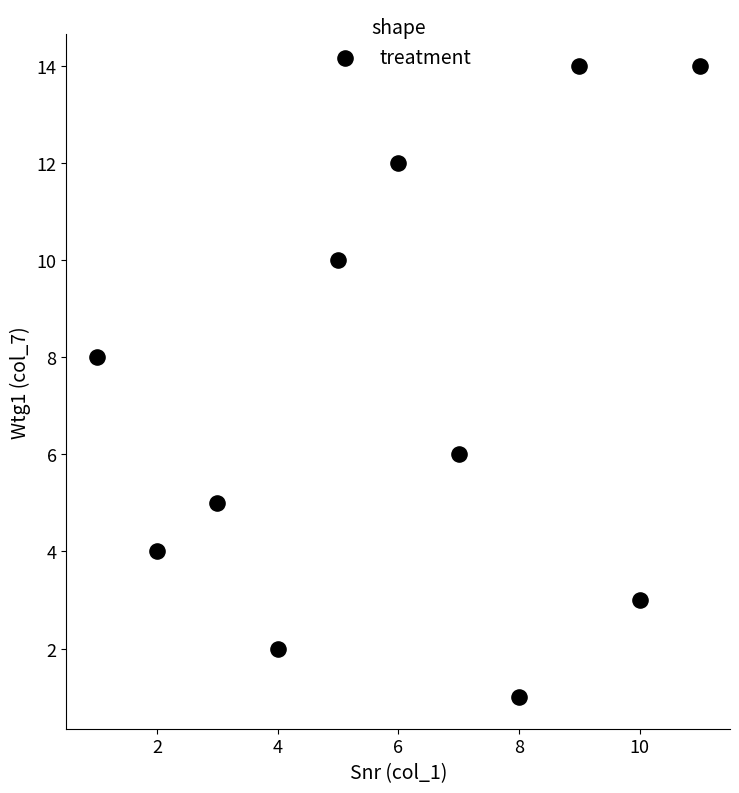

What is the range of Y values (max minus min)?

13